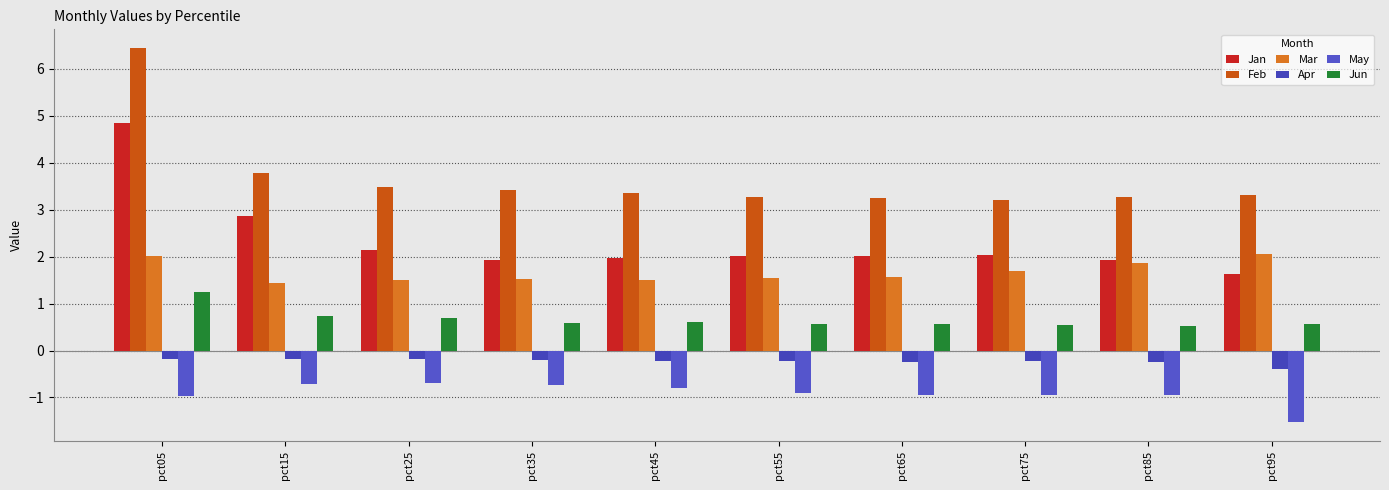

Reading left to right, what are all the values shown in this chart?

Jan: 4.8	2.9	2.1	1.9	2.0	2.0	2.0	2.0	1.9	1.6
Feb: 6.4	3.8	3.5	3.4	3.4	3.3	3.2	3.2	3.3	3.3
Mar: 2.0	1.4	1.5	1.5	1.5	1.5	1.6	1.7	1.9	2.1
Apr: -0.2	-0.2	-0.2	-0.2	-0.2	-0.2	-0.2	-0.2	-0.3	-0.4
May: -1.0	-0.7	-0.7	-0.7	-0.8	-0.9	-0.9	-0.9	-1.0	-1.5
Jun: 1.2	0.7	0.7	0.6	0.6	0.6	0.6	0.5	0.5	0.6